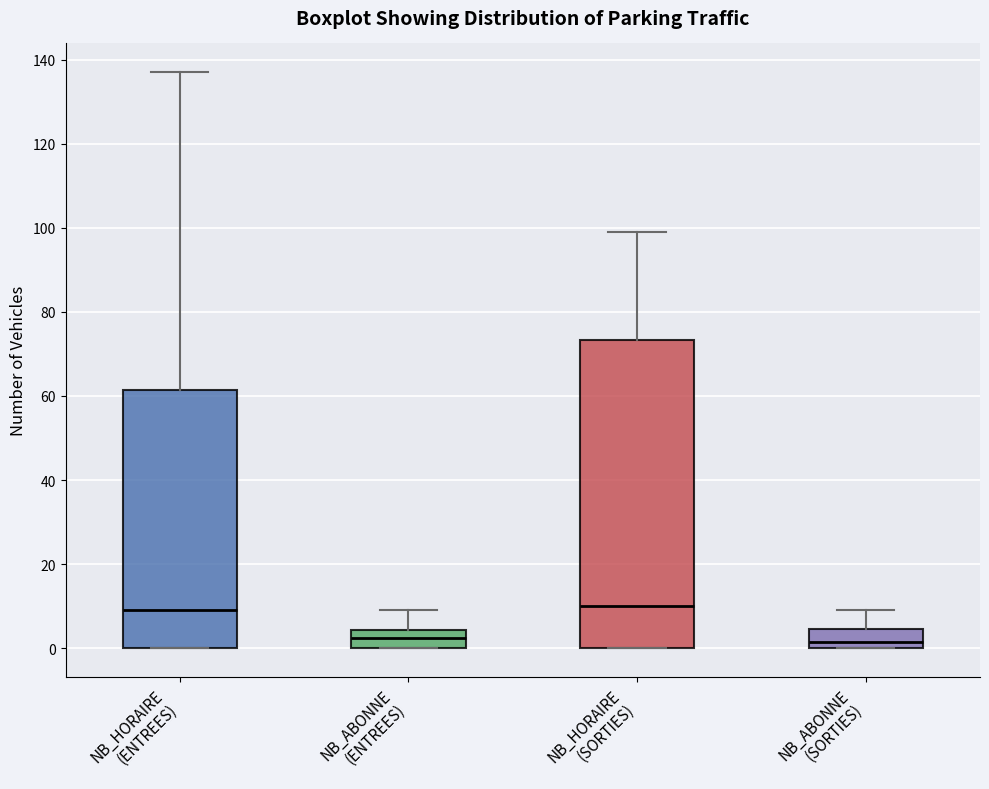

Where does the upper whisker of the box for NB_ABONNE (SORTIES) end on the y-axis? The values are not printed on the chart, so give them approximately, as read against the axis.

10